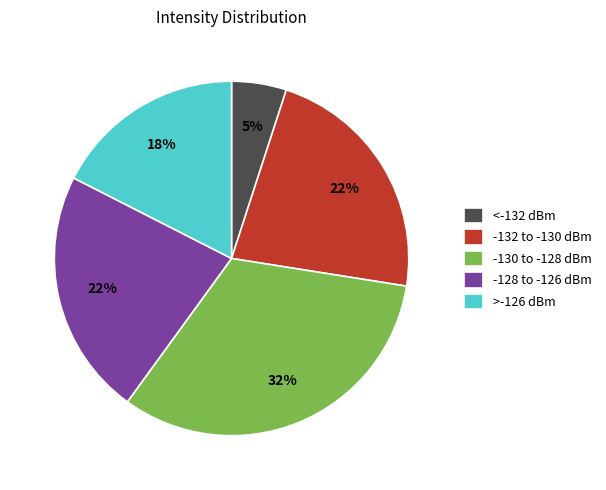

Does any single category account for the majority?

No